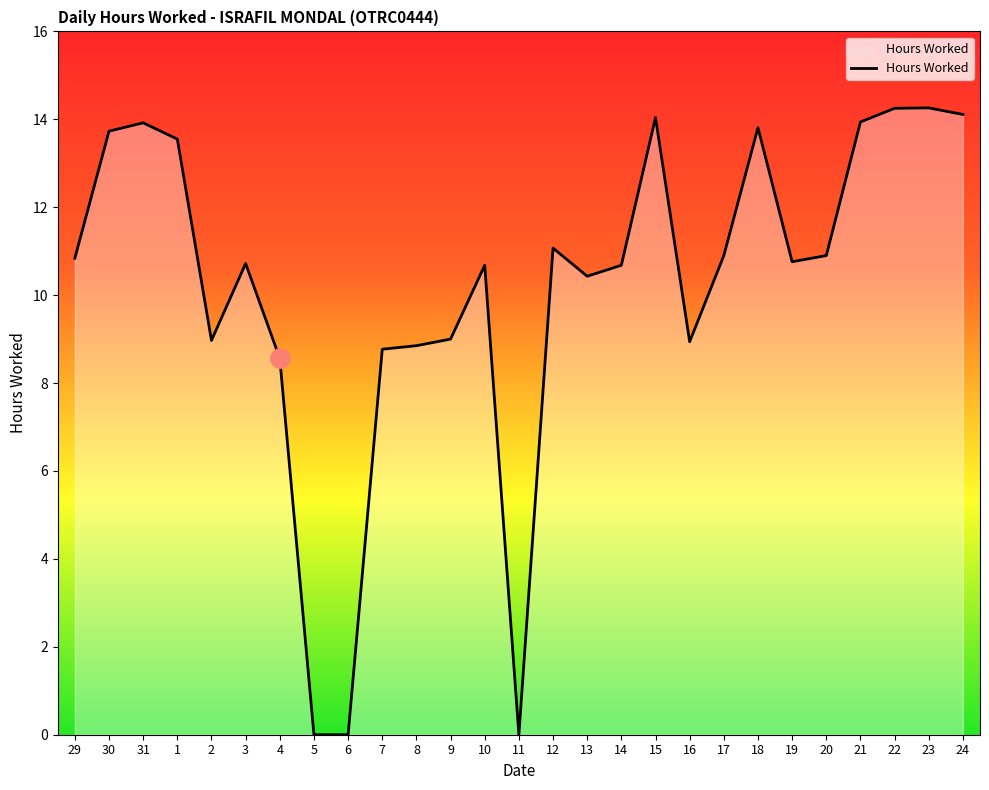

What is the average value?

10.2